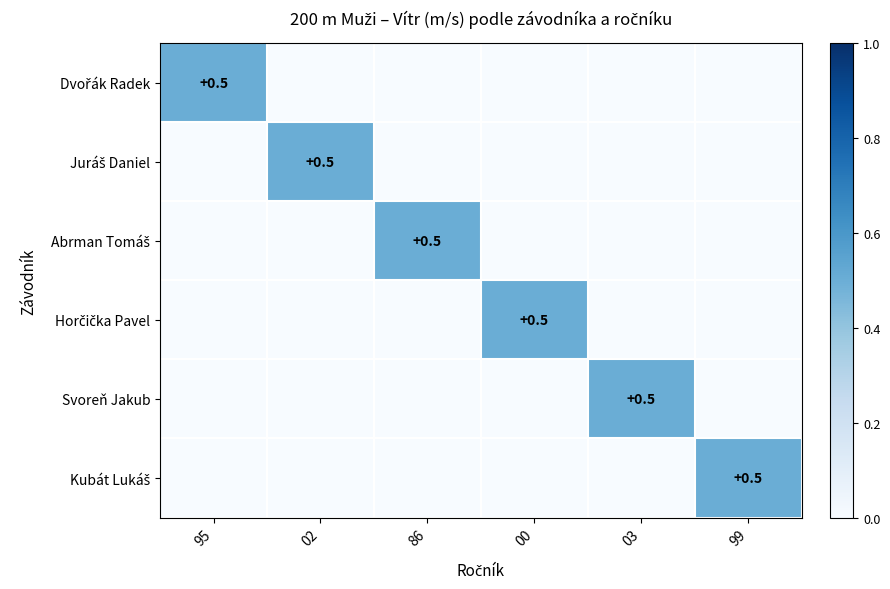

Is the value of Kubát Lukáš at 99 greater than the value of Dvořák Radek at 86?

Yes